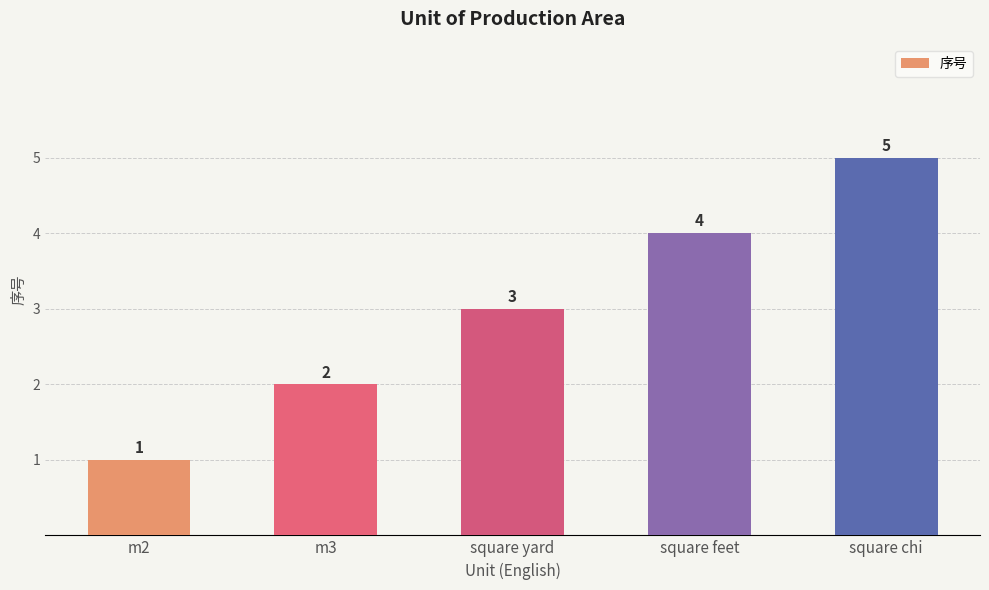

How many bars are there in total?

5